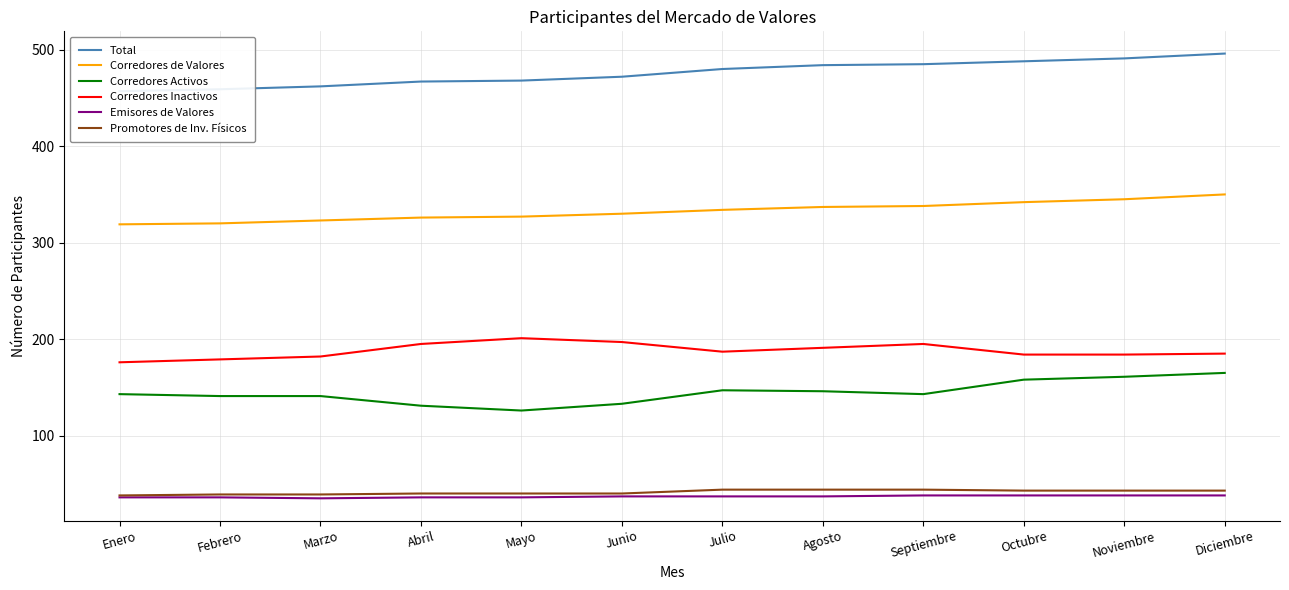

How many values in the Corredores de Valores series exceed 334?

5